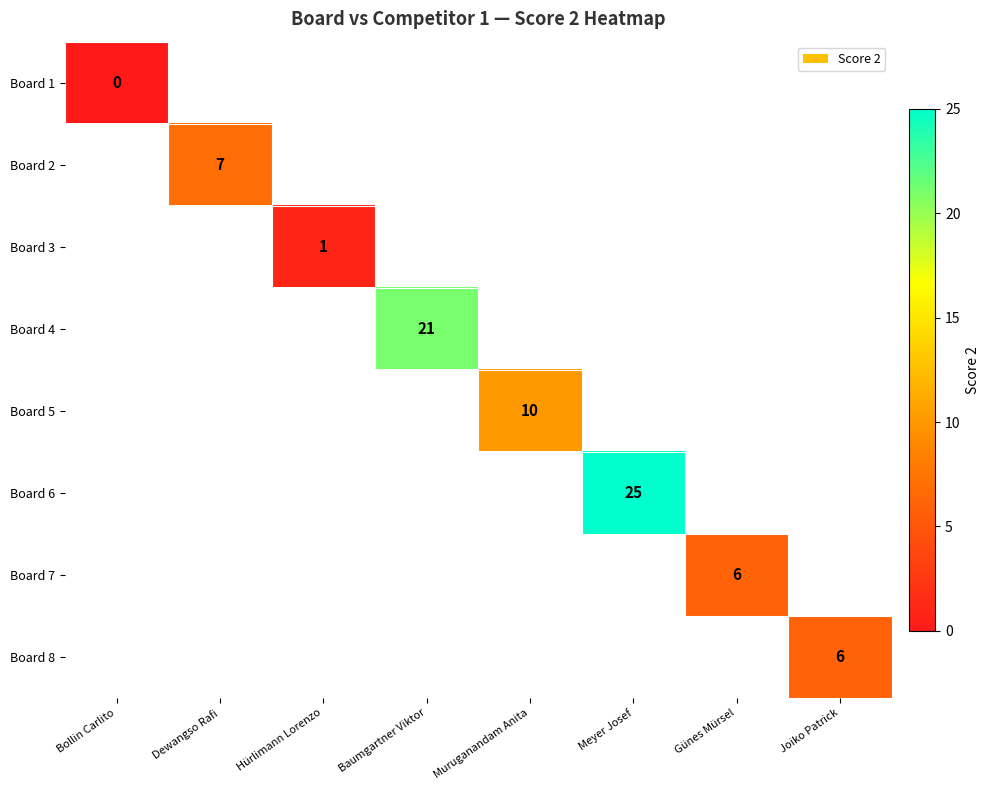

Is it true that Board 8 equals 8 at Joiko Patrick?

False